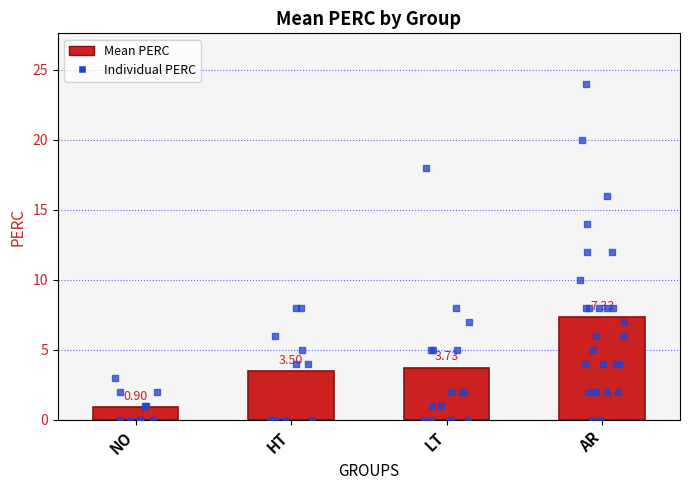

Which has a higher value, HT or LT?

LT